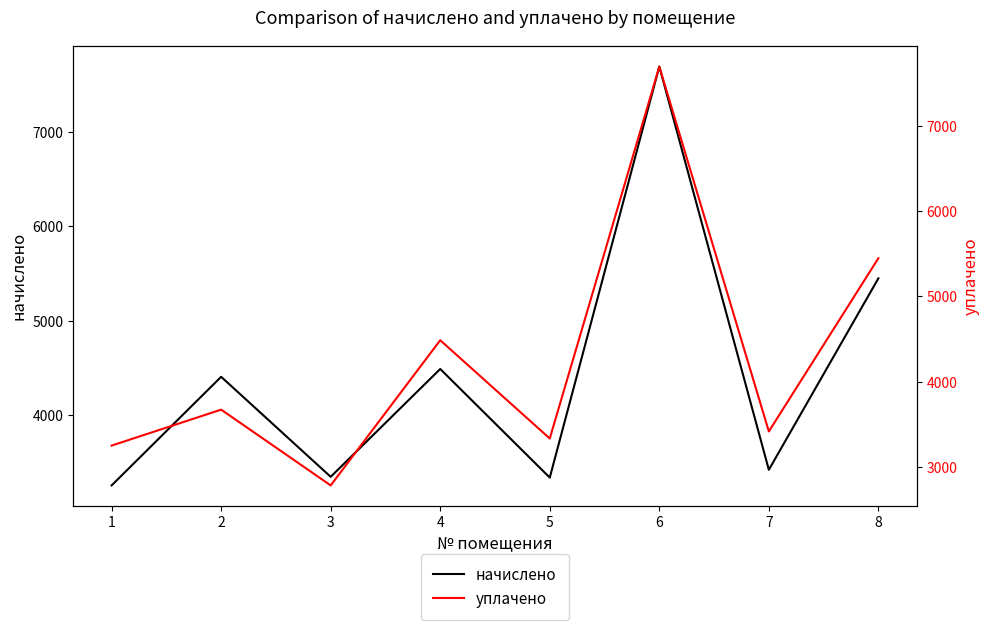

Reading right to left, what are all the values shown in this chart?

начислено: 8=5448.2	7=3419.6	6=7692.1	5=3336.8	4=4487.8	3=3345.1	2=4405.0	1=3254.0
уплачено: 8=5448.2	7=3419.6	6=7692.1	5=3336.8	4=4487.8	3=2787.6	2=3675.0	1=3254.0